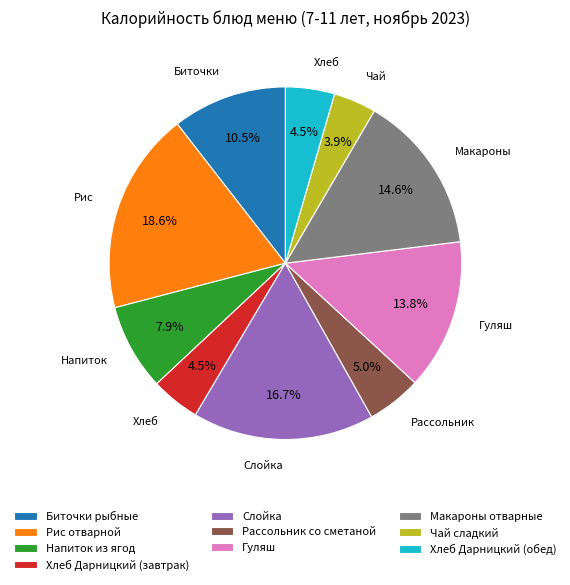

To the nearest percent, what is the difference between the Чай сладкий and Рассольник со сметаной slice percentages?

1%